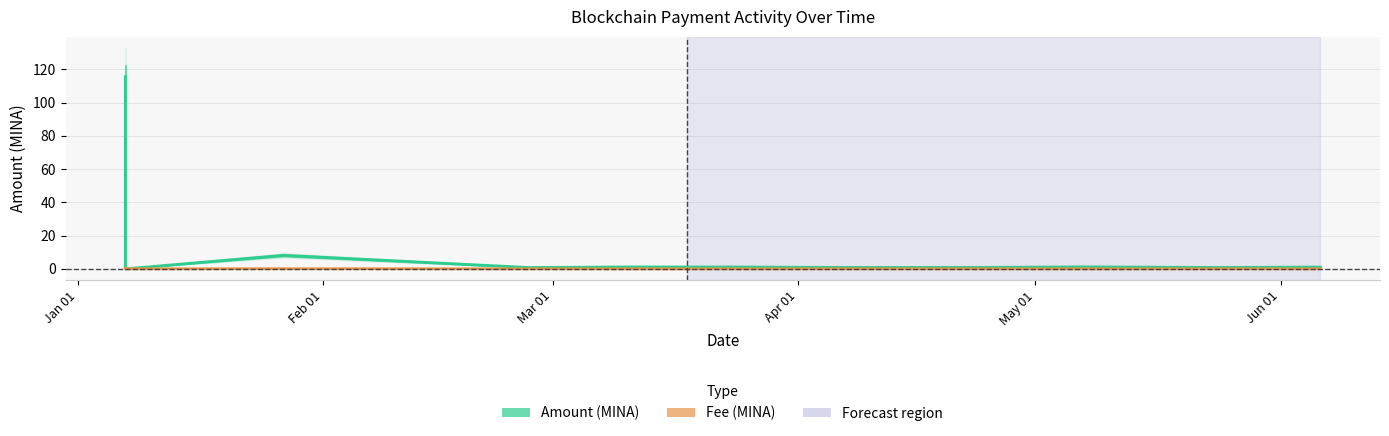

How many distinct data groups are displayed?

2